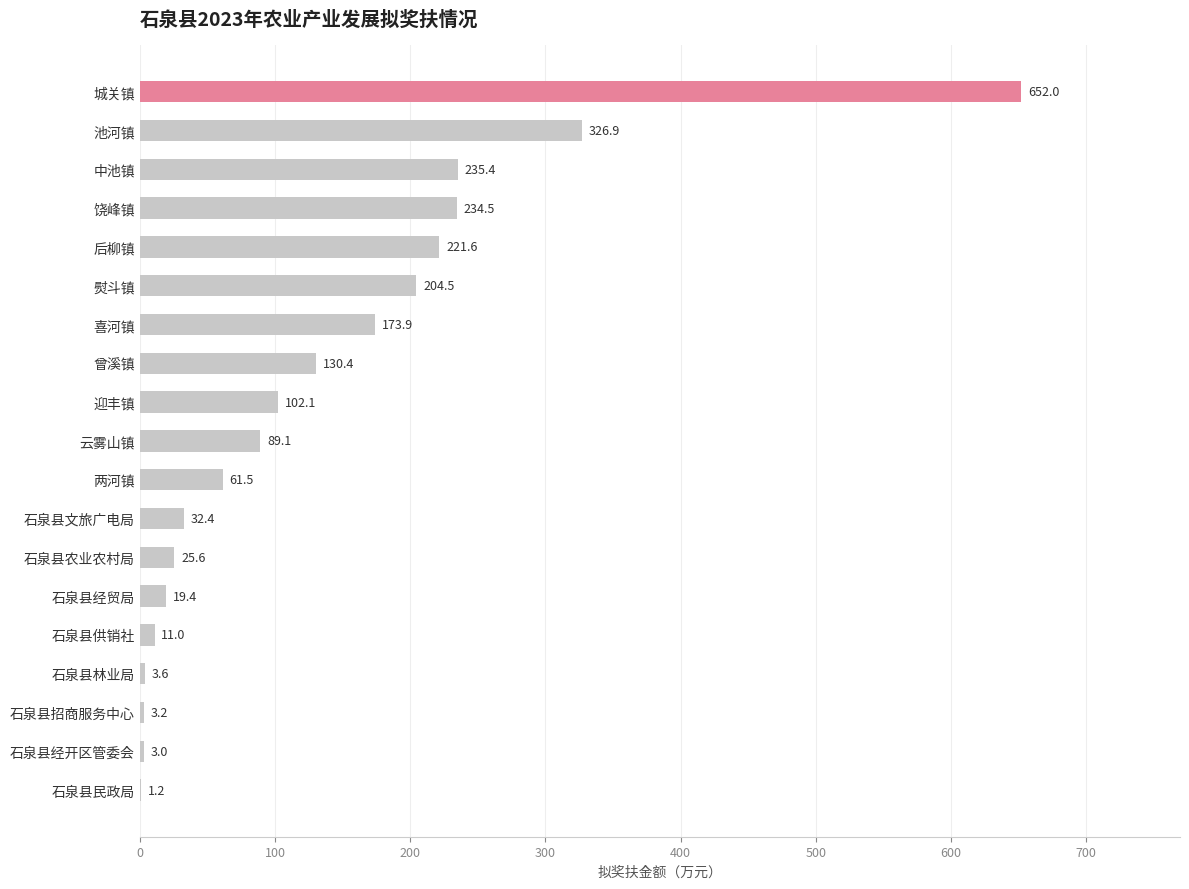

Reading top to bottom, extract all data points from this chart.

城关镇=652.0	池河镇=326.9	中池镇=235.4	饶峰镇=234.5	后柳镇=221.6	熨斗镇=204.5	喜河镇=173.9	曾溪镇=130.4	迎丰镇=102.1	云雾山镇=89.1	两河镇=61.5	石泉县文旅广电局=32.4	石泉县农业农村局=25.6	石泉县经贸局=19.4	石泉县供销社=11.0	石泉县林业局=3.6	石泉县招商服务中心=3.2	石泉县经开区管委会=3.0	石泉县民政局=1.2